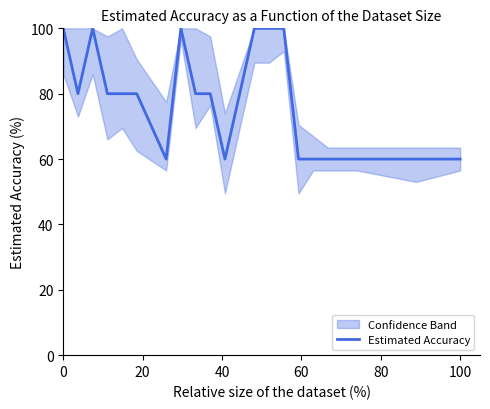

Does the chart have visible grid lines?

No